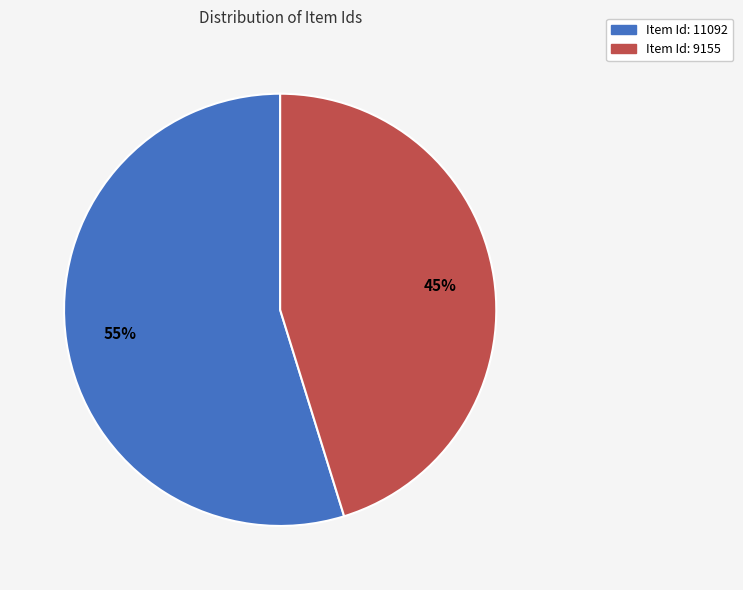

To the nearest percent, what is the average slice percentage?

50%